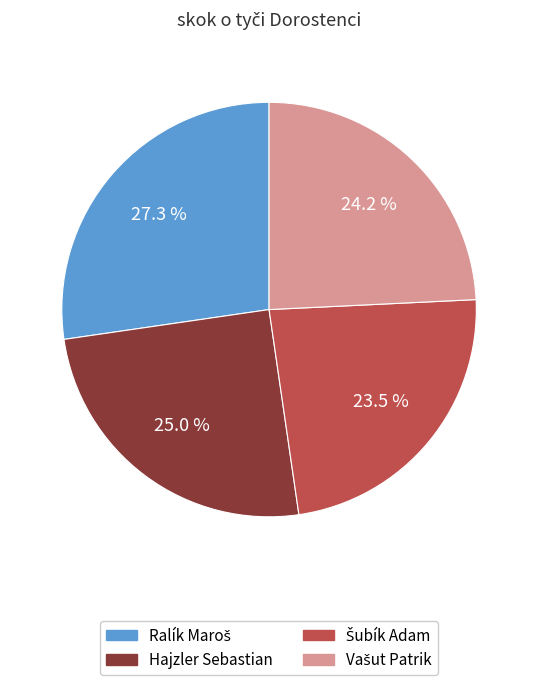

Is there a majority slice in this chart?

No